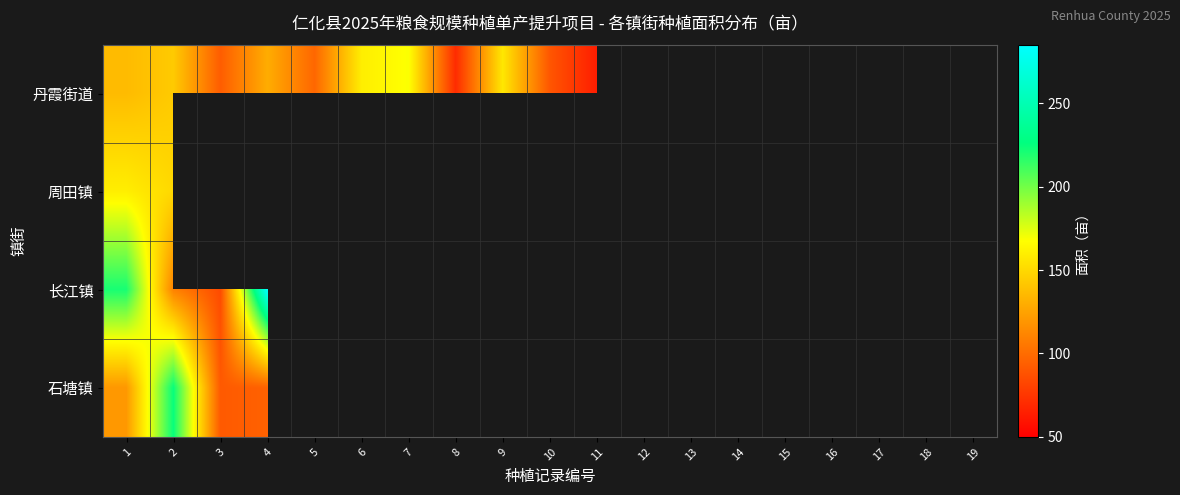

How many data points in 丹霞街道 are above 160?

2